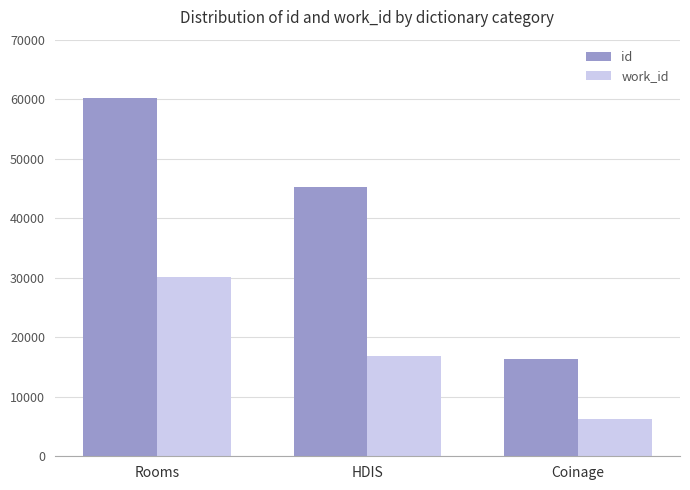

What is the label of the 2nd bar from the left?

HDIS